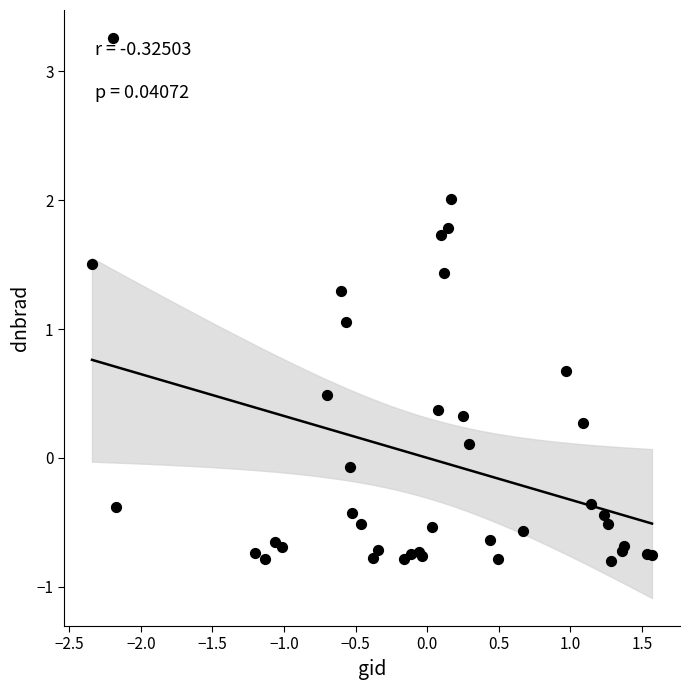

What Y value in the scatter plot is closest to 1?

1.1